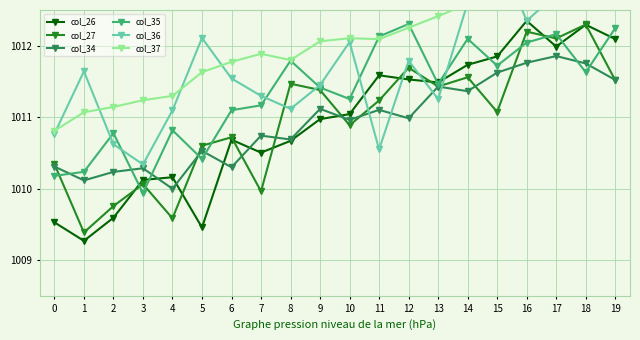

At which label does col_37 first exceed 1012?

9